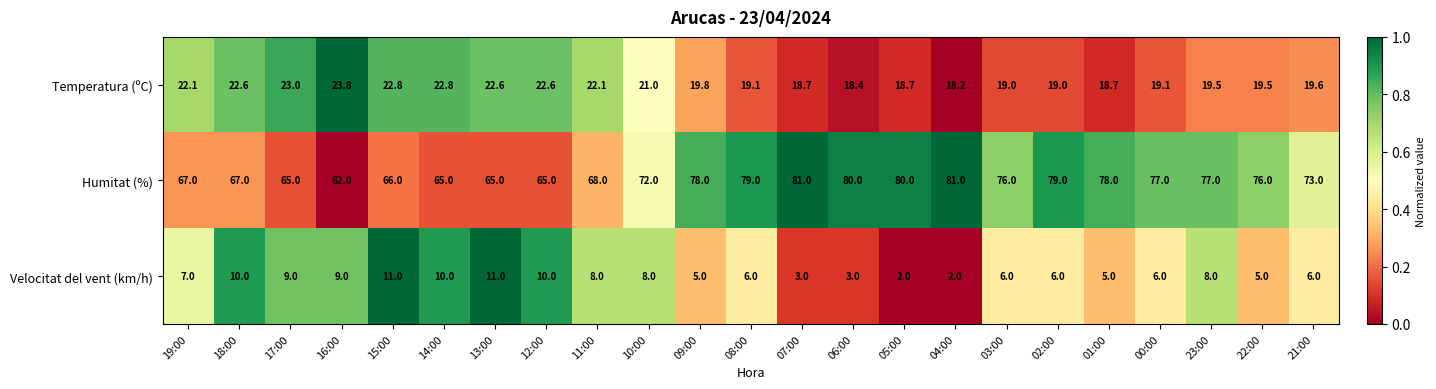

Which series has the widest spread of values?

Humitat (%)